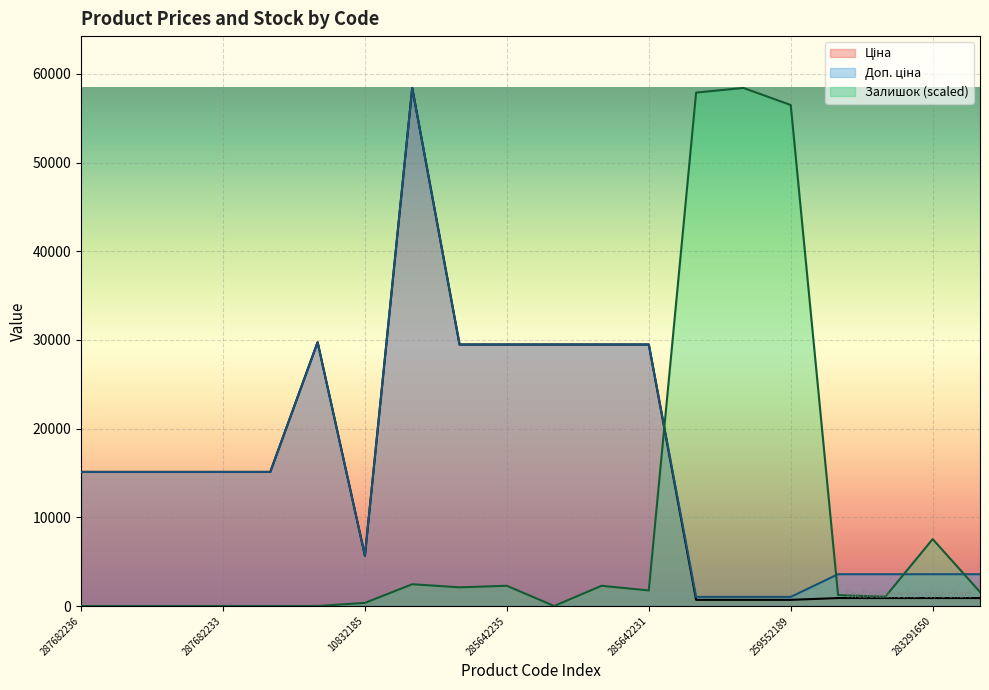

How many lines are shown in the chart?

3